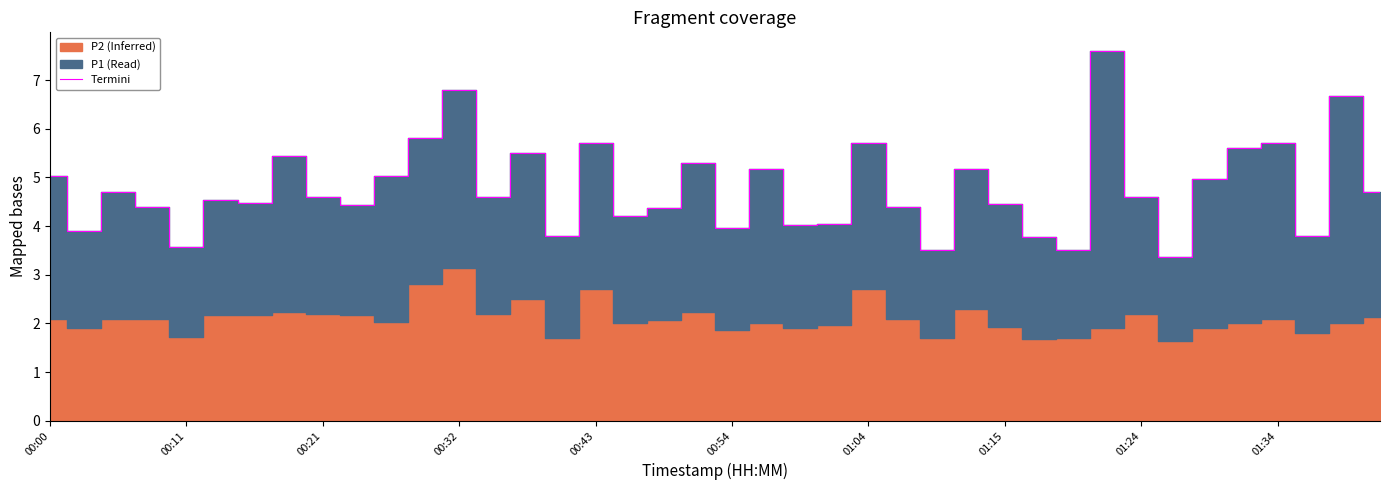

Is it true that the value at 01:04 is 5.7?

True